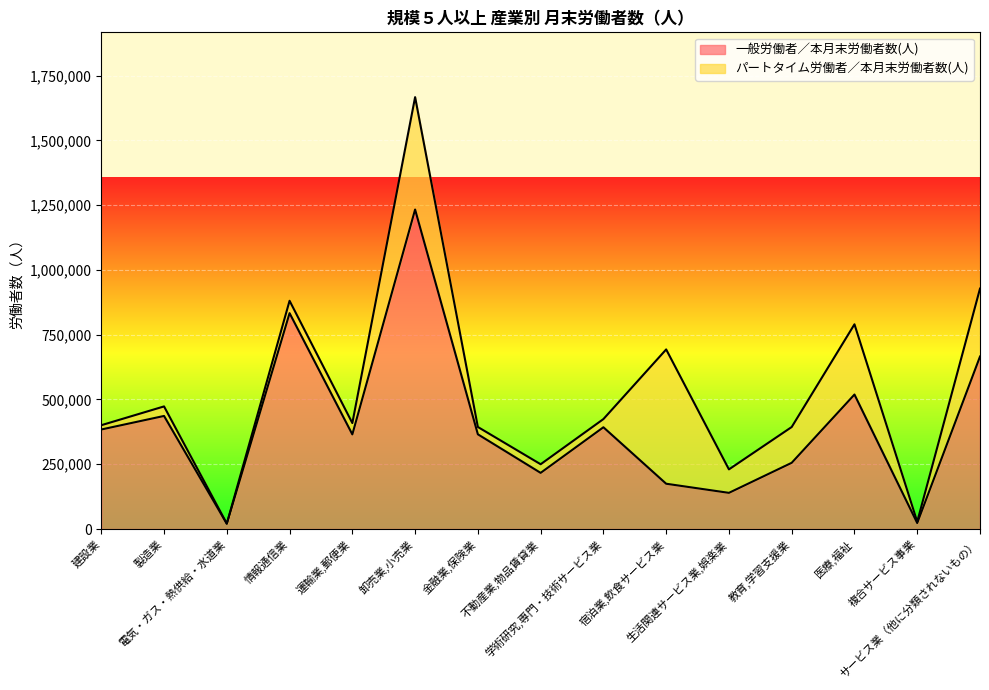

Which label corresponds to the largest value in the chart?

卸売業,小売業